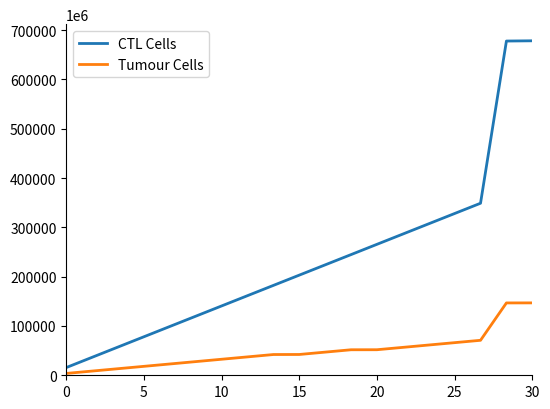

Which series has the widest spread of values?

CTL Cells